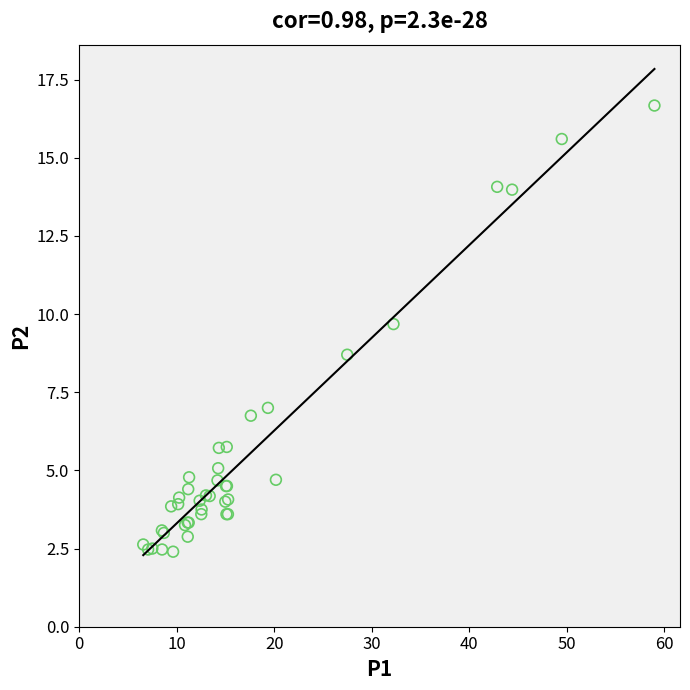

What Y value in the scatter plot is closest to 9?

8.7